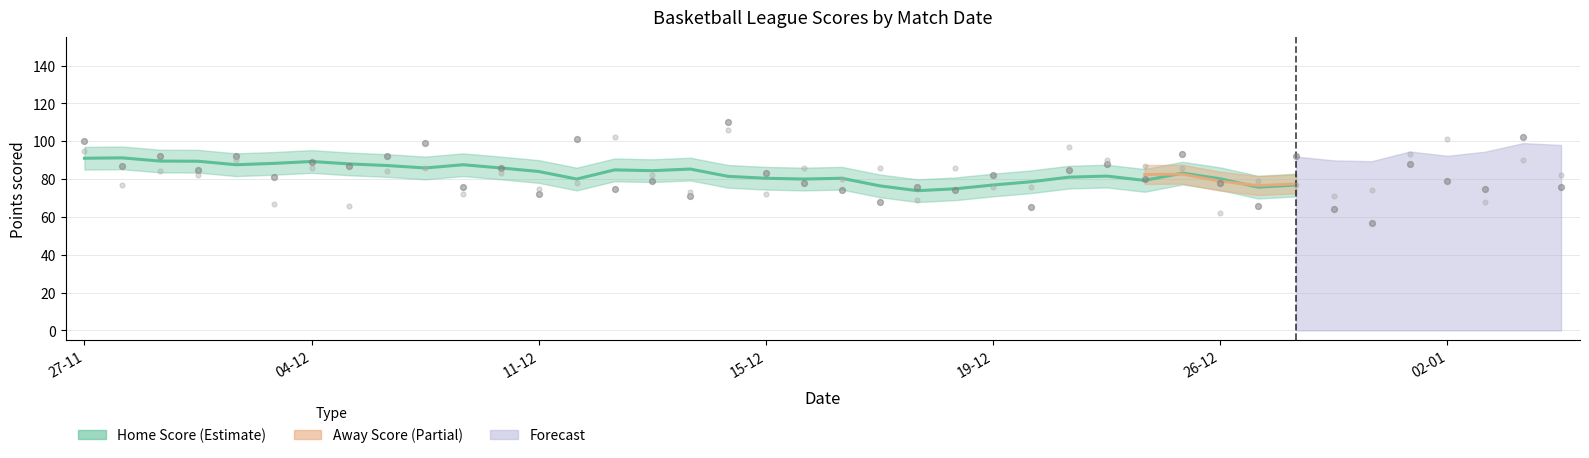

Which series reaches the maximum Y coordinate?

Home Score